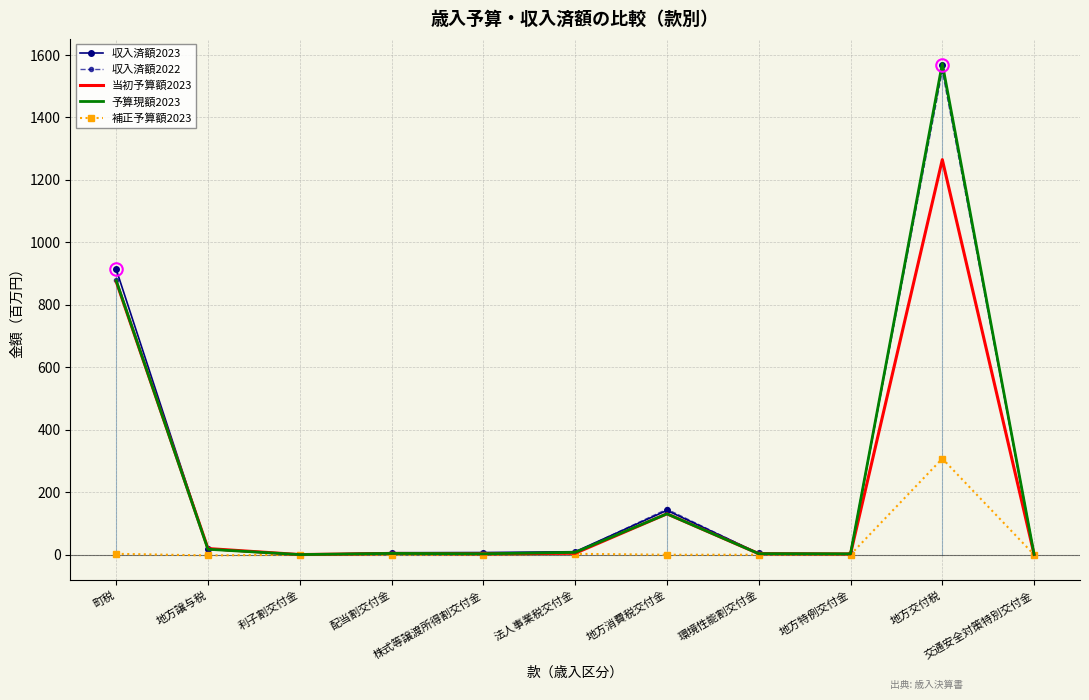

Which series ends up on top after the final intersection of 収入済額2022 and 当初予算額2023?

当初予算額2023